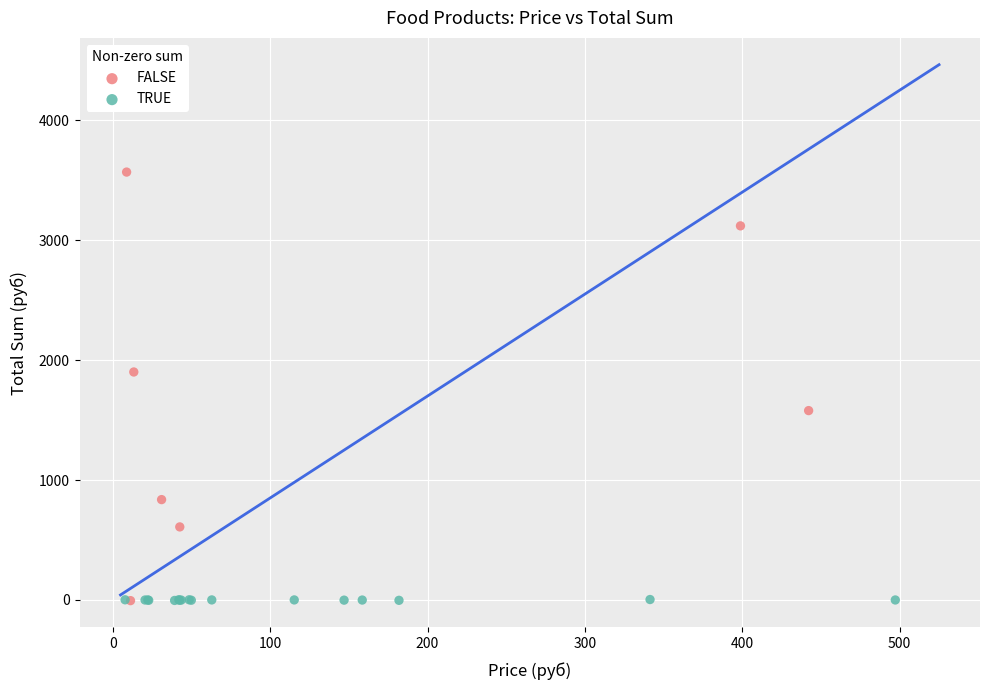

Which series reaches the maximum Y coordinate?

FALSE